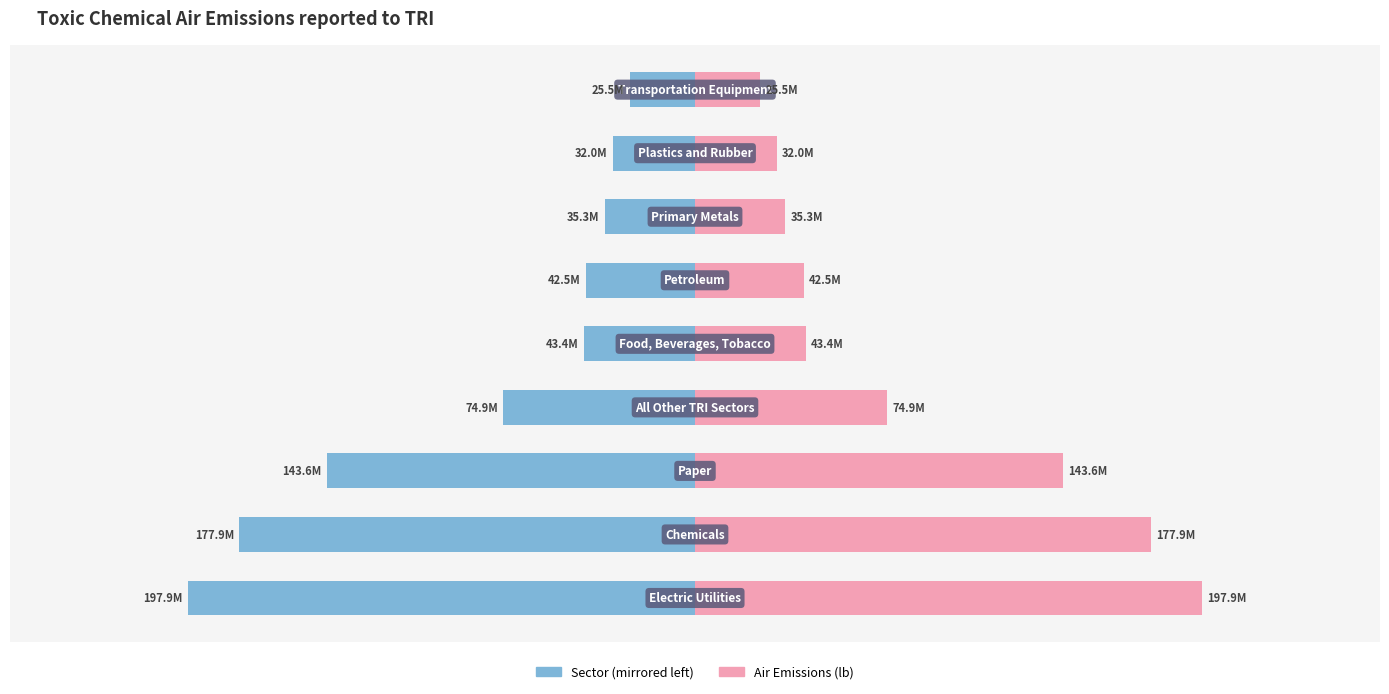

What is the label of the 1st bar from the right?

8